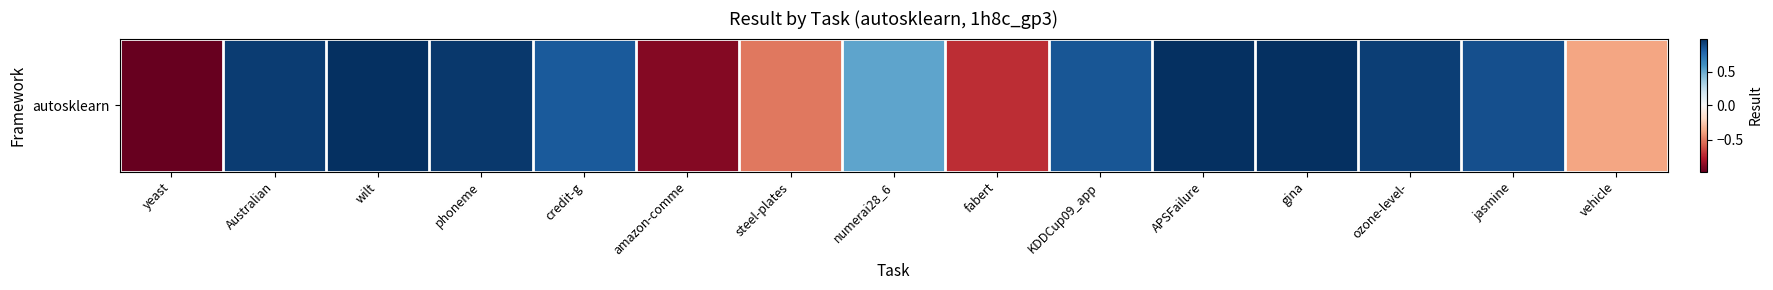

Reading right to left, extract all data points from this chart.

-0.4	0.9	0.9	1.0	1.0	0.9	-0.7	0.5	-0.5	-0.9	0.8	1.0	1.0	0.9	-1.0